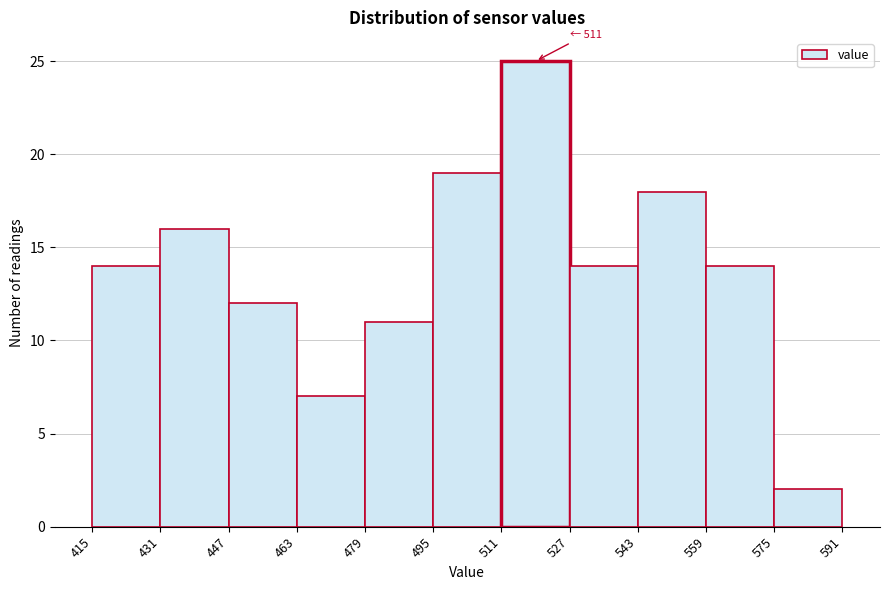

Over which range of the x-axis is the bar tallest?

511 to 527